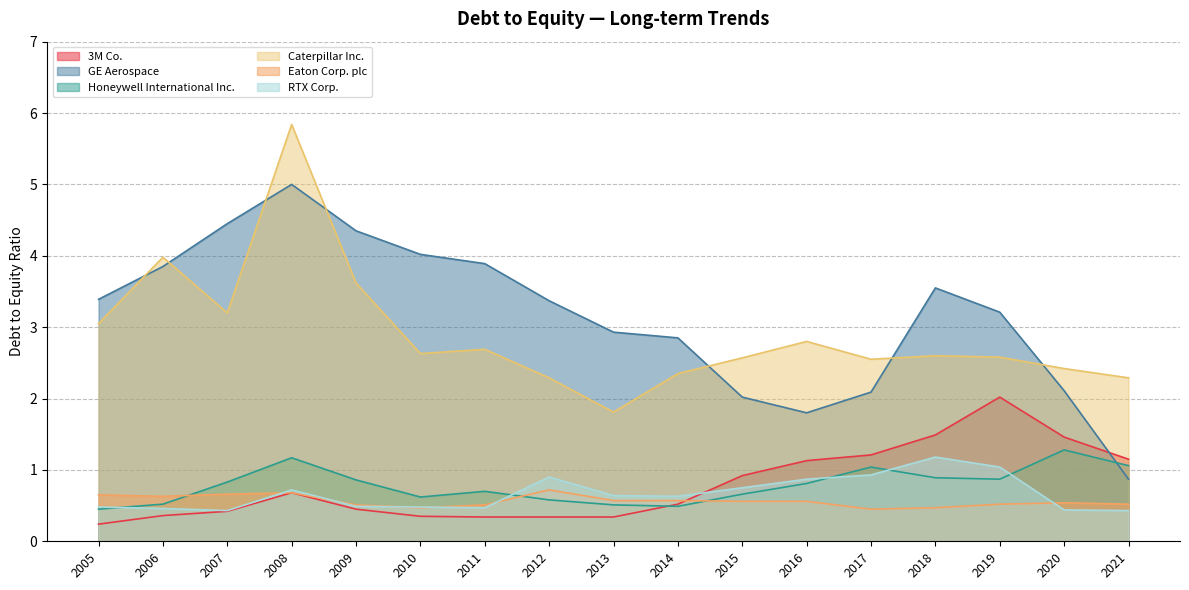

The 3M Co. series shows 0.5 at 2009. True or false?

True